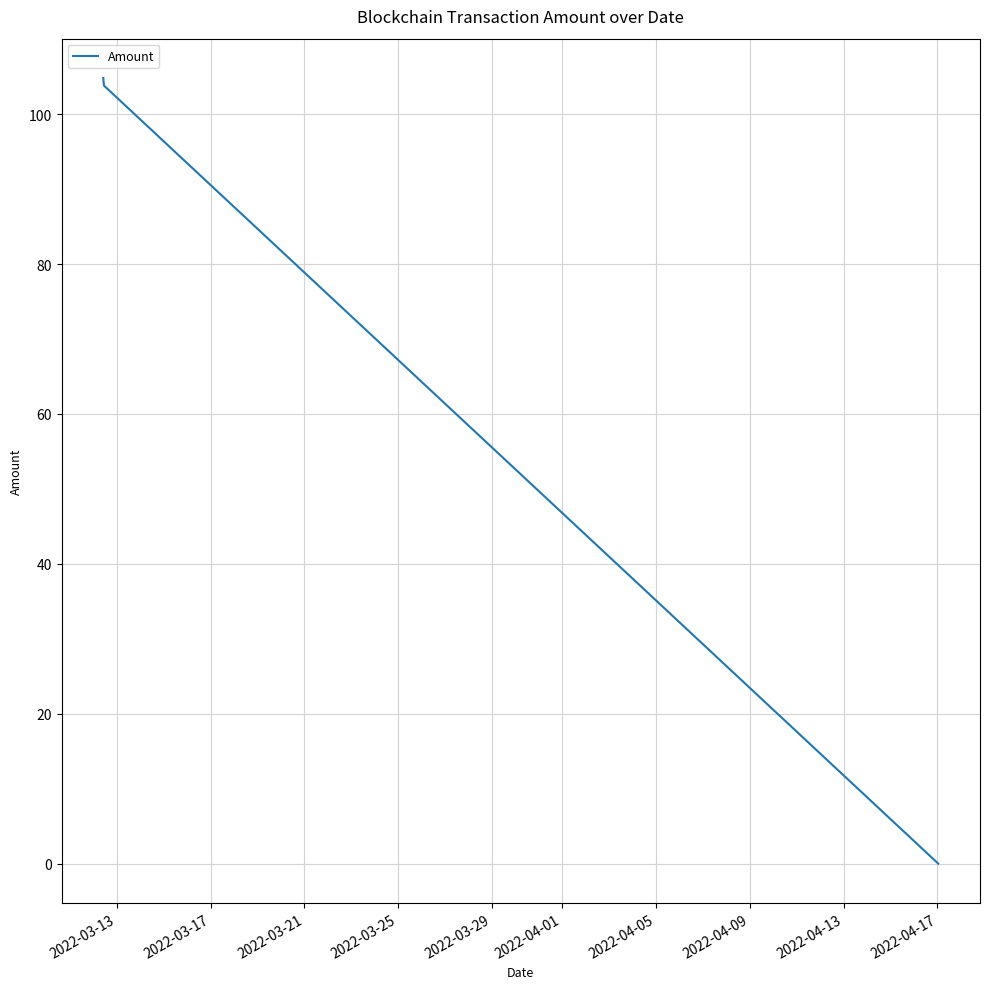

What is the greatest value displayed?

104.8